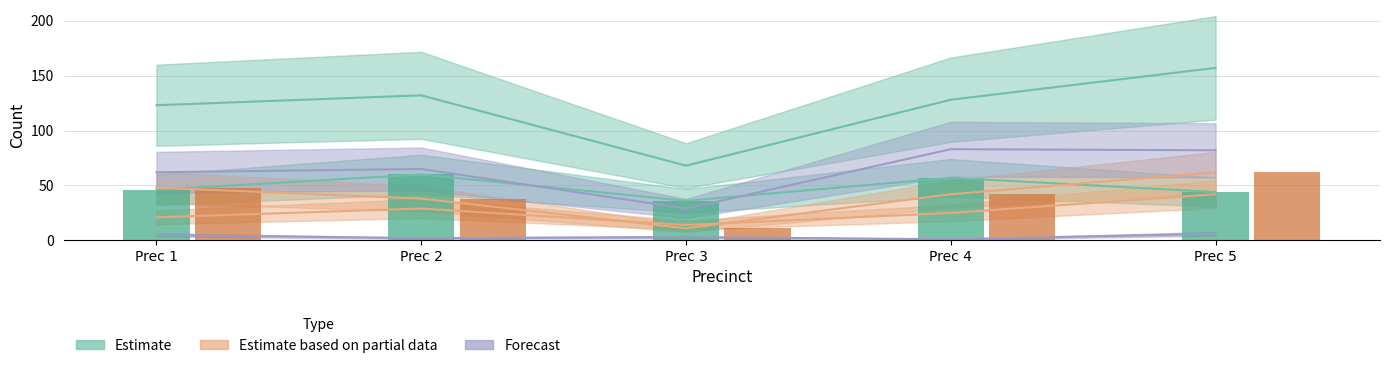

Reading left to right, what are all the values shown in this chart?

totreg_r: 123	132	68	128	157
dem: 46	60	36	57	44
rep: 48	38	11	42	62
aip: 5	2	3	1	6
dcl: 21	29	14	25	42
male: 62	65	29	83	82